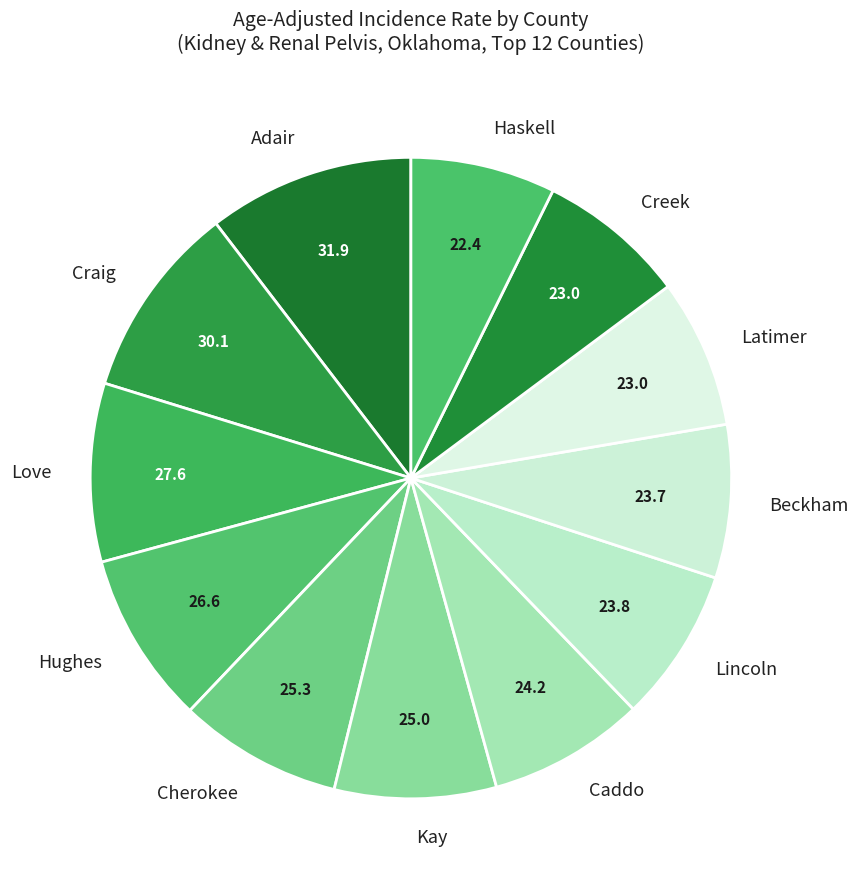

Which category has the biggest portion of the pie?

Adair